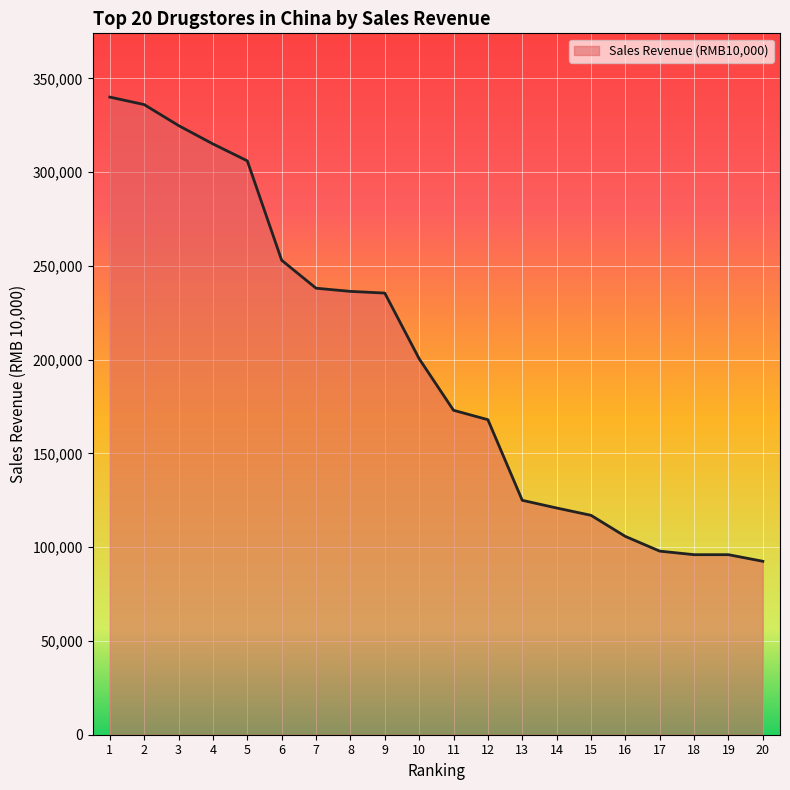

Does the chart display data point markers on the line(s)?

No